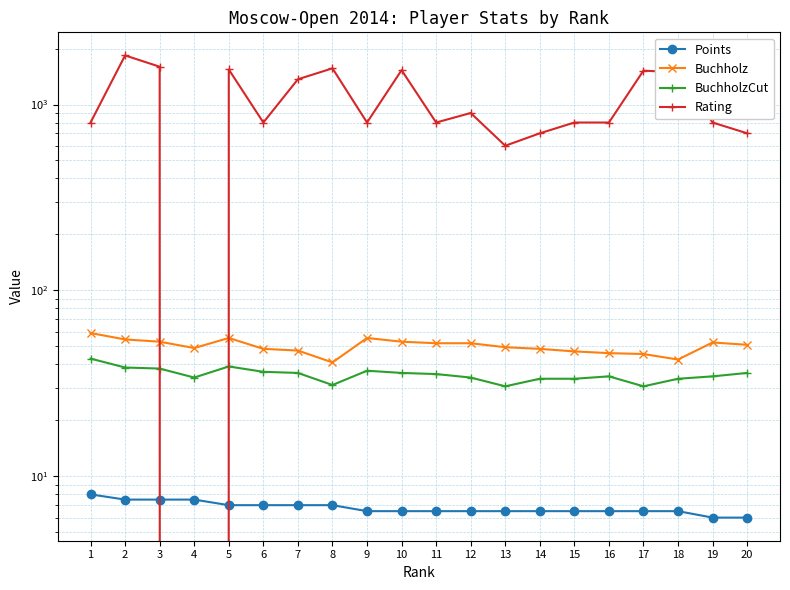

The value of Buchholz at 12 is 52.0. True or false?

True